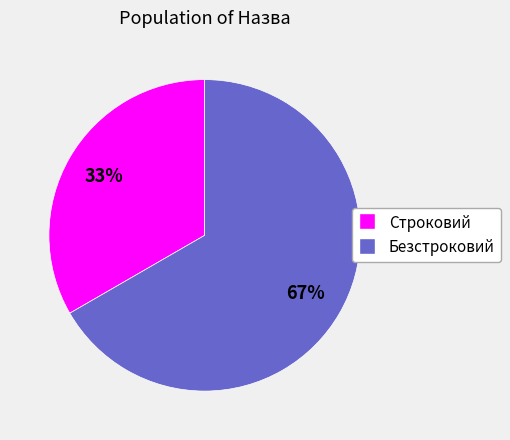

To the nearest percent, what is the average slice percentage?

50%